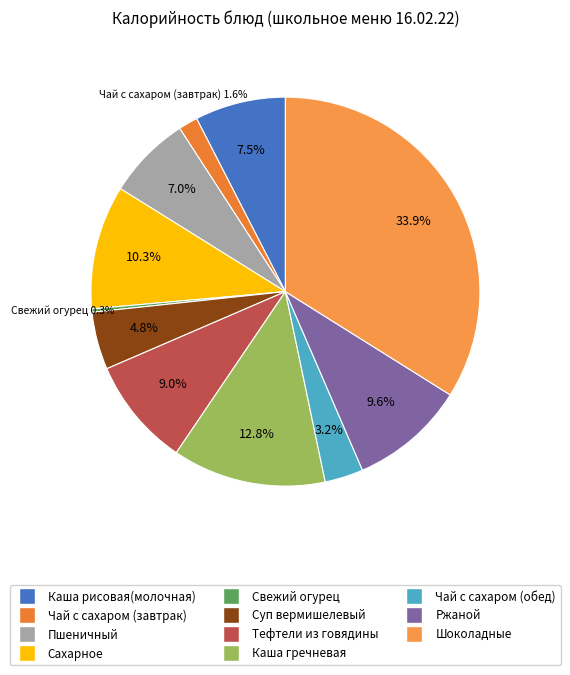

To the nearest percent, what portion does Чай с сахаром (обед) represent?

3%